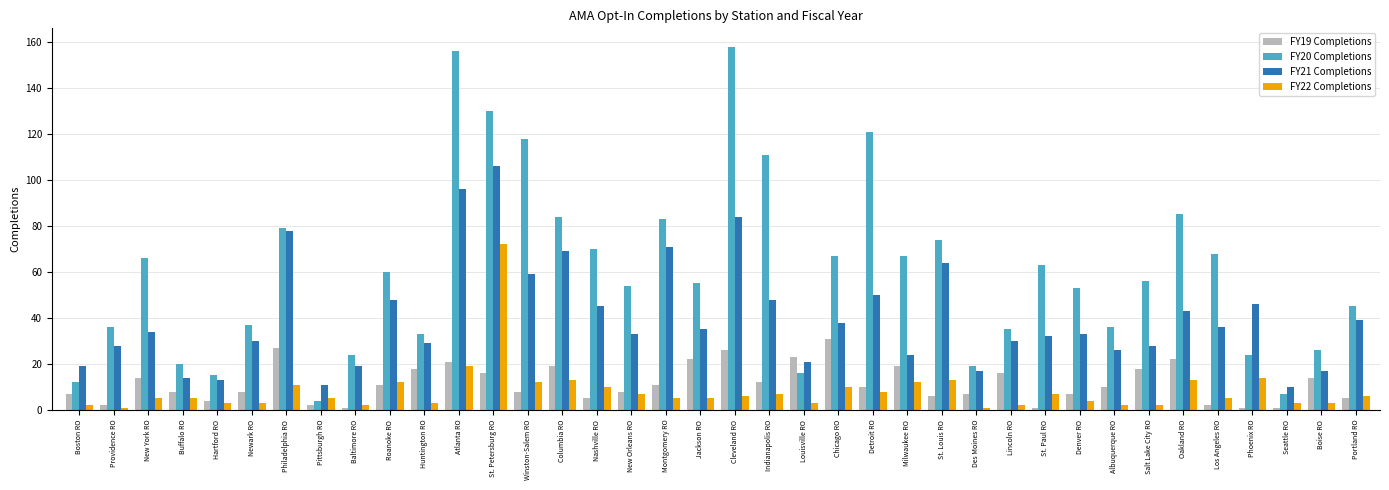

What is the average value of the FY22 Completions series?

8